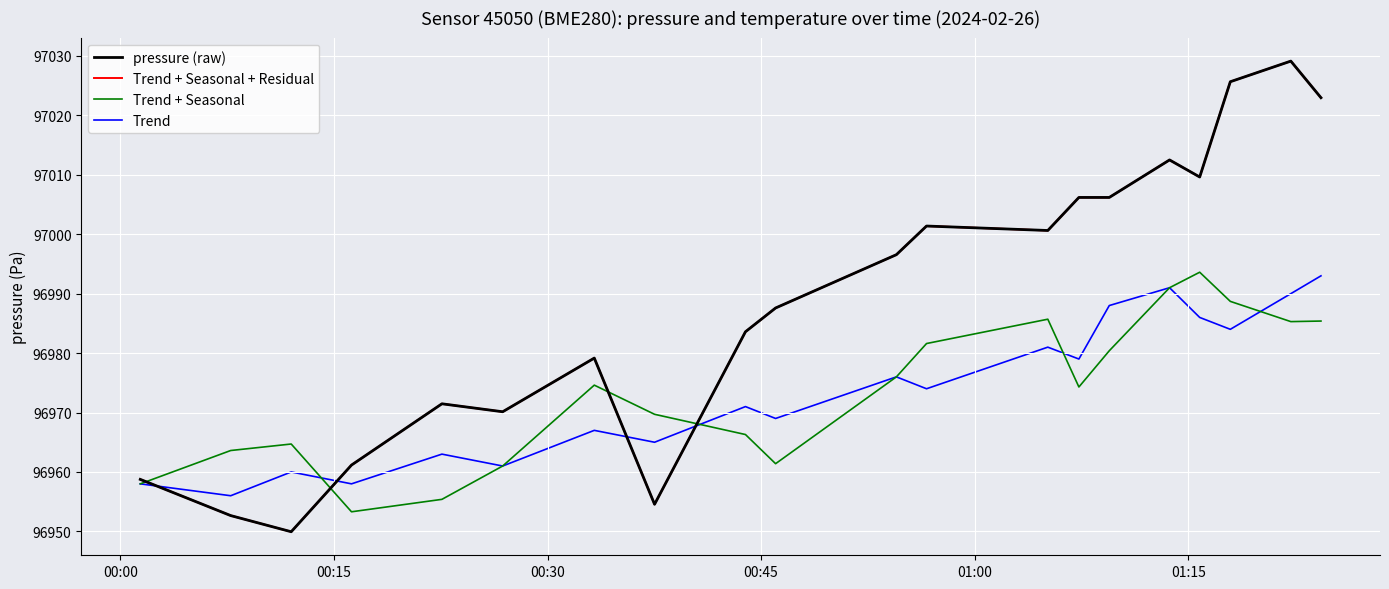

Does the chart have visible grid lines?

Yes